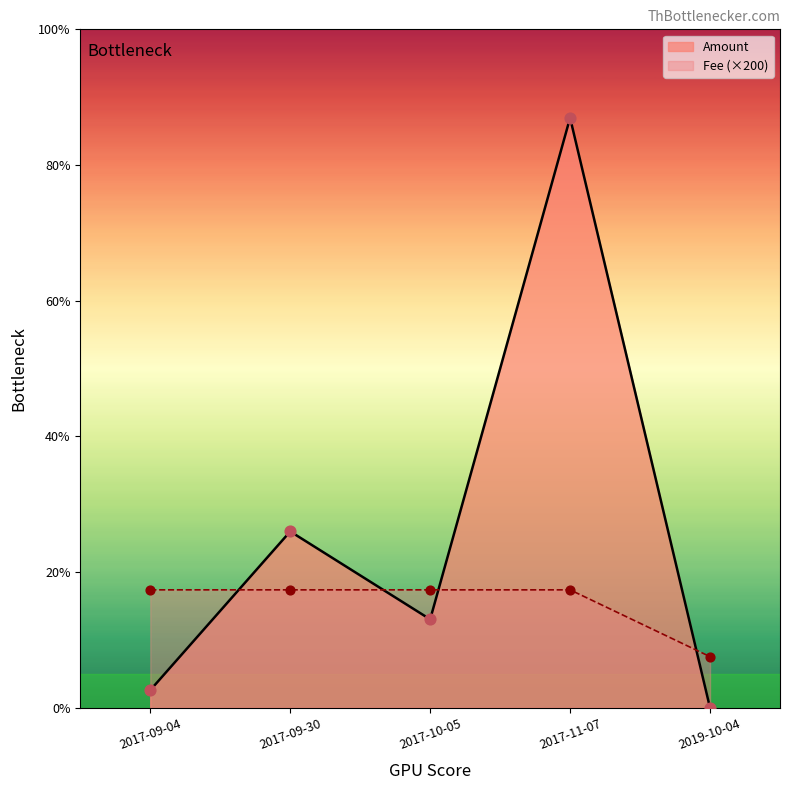

Is the value of Amount at 2017-09-04 greater than the value of Height at 2019-10-04?

No